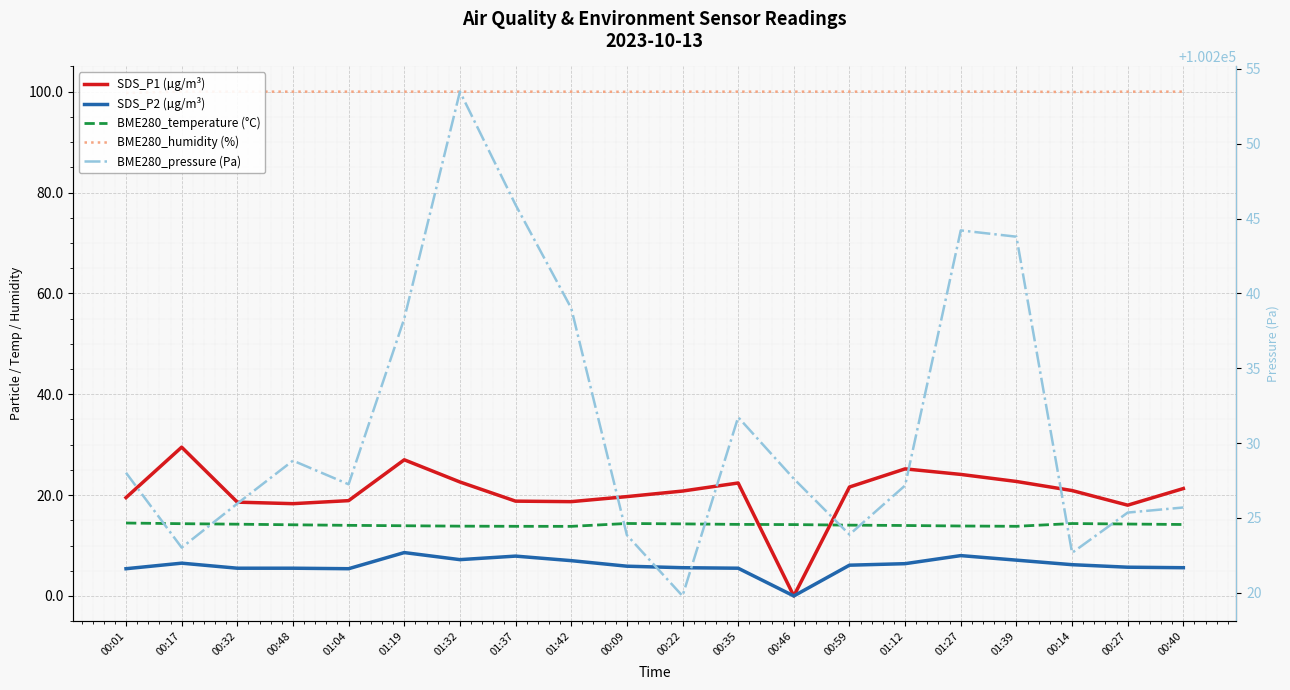

Reading left to right, extract all data points from this chart.

SDS_P1 (µg/m³): 19.5	29.5	18.6	18.3	18.9	27.0	22.6	18.8	18.7	19.7	20.8	22.4	0.0	21.6	25.2	24.1	22.7	20.9	18.0	21.3
SDS_P2 (µg/m³): 5.4	6.5	5.5	5.5	5.4	8.6	7.2	7.9	7.0	5.9	5.6	5.5	0.0	6.1	6.4	8.0	7.1	6.2	5.7	5.6
BME280_temperature (°C): 14.5	14.3	14.2	14.1	14.0	13.9	13.8	13.8	13.8	14.4	14.3	14.2	14.2	14.0	14.0	13.9	13.8	14.4	14.3	14.2
BME280_humidity (%): 99.8	100.0	100.0	100.0	100.0	100.0	100.0	100.0	100.0	100.0	100.0	100.0	100.0	100.0	100.0	100.0	100.0	99.9	100.0	100.0
BME280_pressure (Pa): 100228.0	100223.0	100226.0	100228.8	100227.2	100238.3	100253.5	100245.9	100239.0	100223.9	100219.8	100231.7	100227.6	100223.9	100227.2	100244.2	100243.8	100222.7	100225.4	100225.7